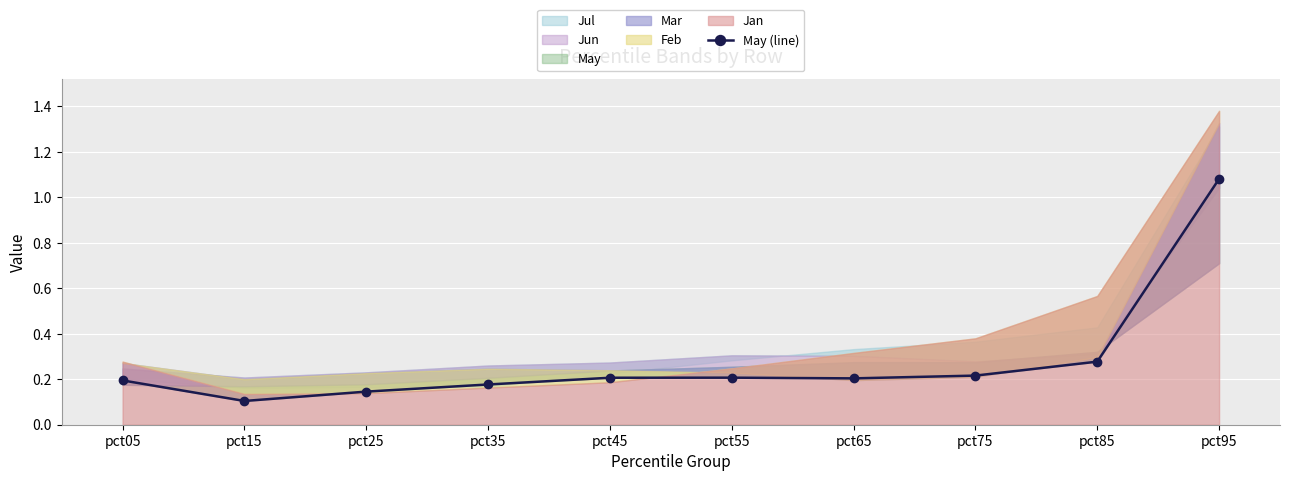

Where is the data nearest to the value 0?

pct15